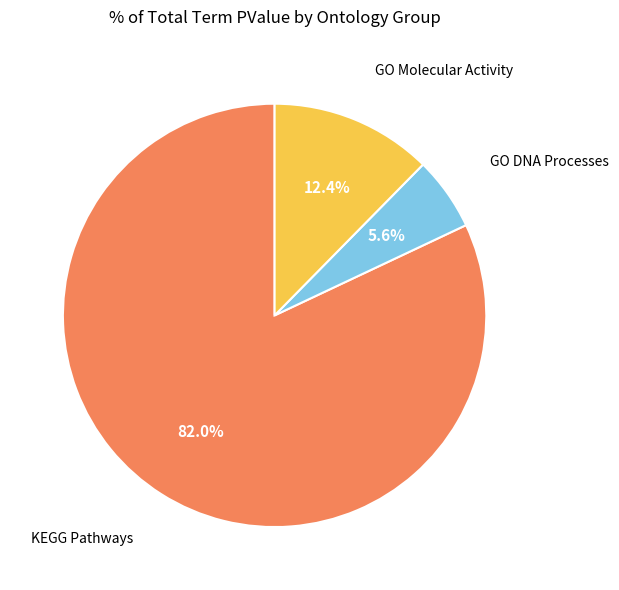

What is the ratio of the value at KEGG Pathways to the value at GO DNA Processes?

14.6